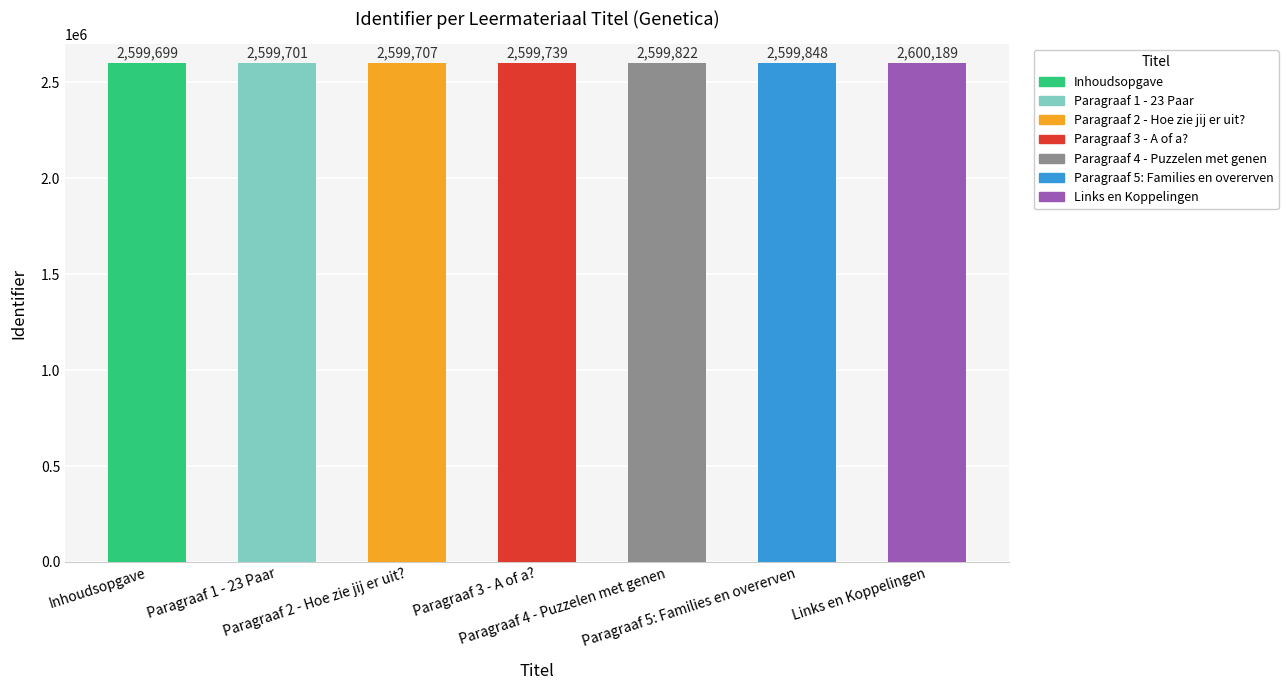

Rank the categories by value from highest to lowest.

Links en Koppelingen, Paragraaf 5: Families en overerven, Paragraaf 4 - Puzzelen met genen, Paragraaf 3 - A of a?, Paragraaf 2 - Hoe zie jij er uit?, Paragraaf 1 - 23 Paar, Inhoudsopgave